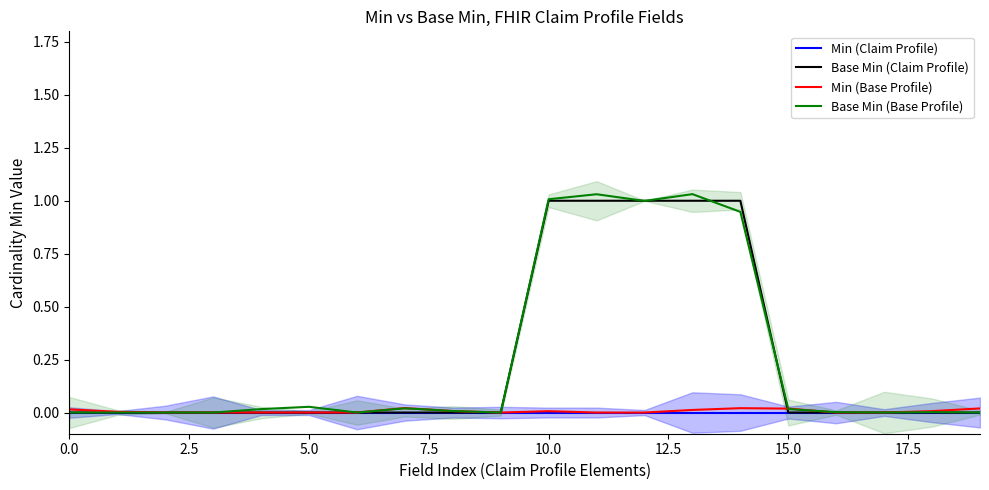

The value of Min (Base Profile) at 18 is 0.0. True or false?

True